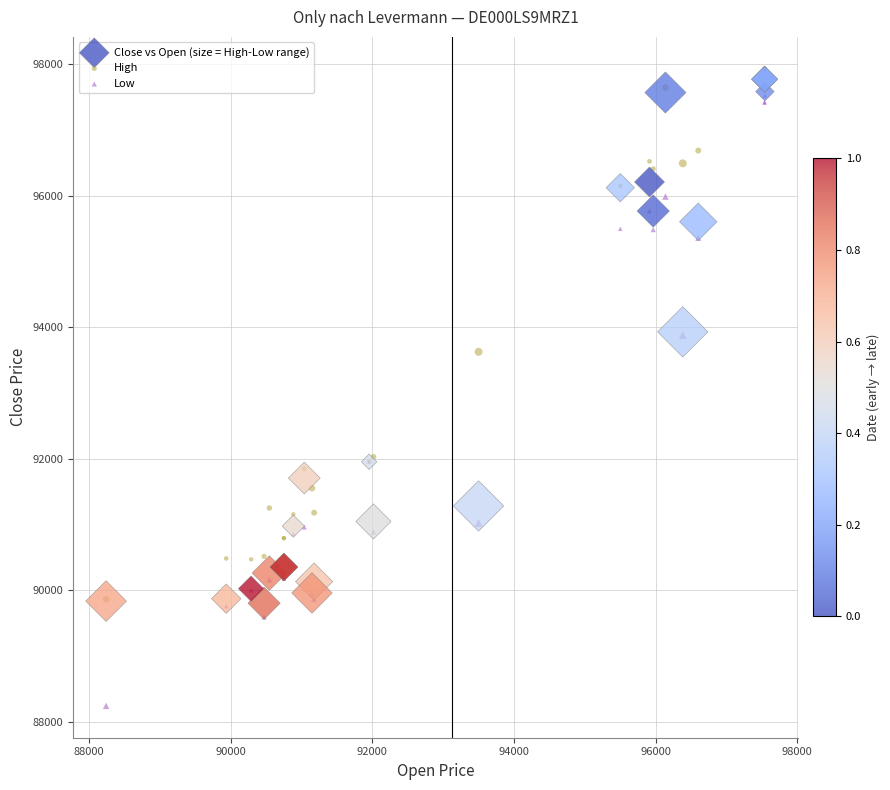

Across all series, what Y value is closest to 93085?

93625